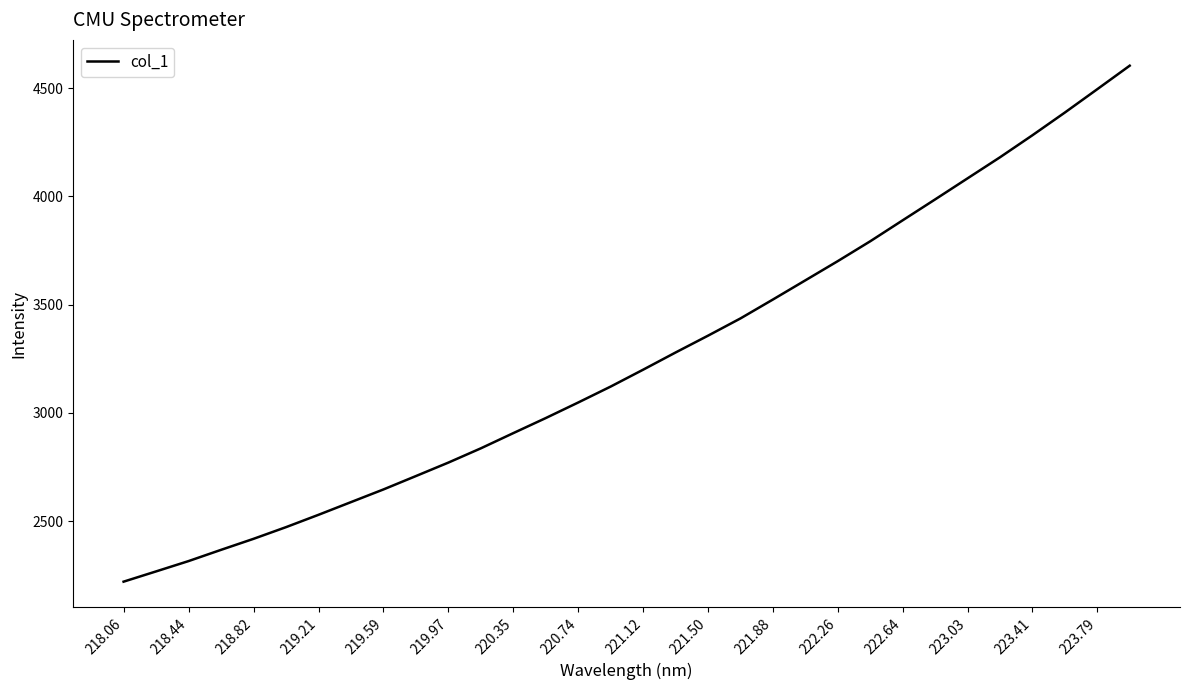

What is the smallest value displayed?

2220.3